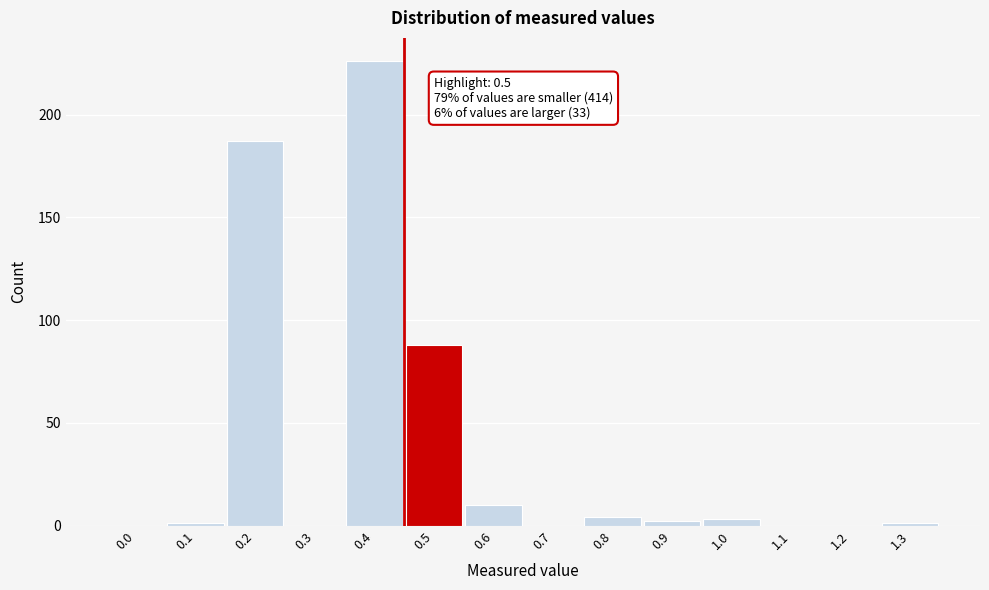

Reading right to left, what are all the values shown in this chart?

1.3=1	1.2=0	1.1=0	1.0=3	0.9=2	0.8=4	0.7=0	0.6=10	0.5=88	0.4=226	0.3=0	0.2=187	0.1=1	0.0=0